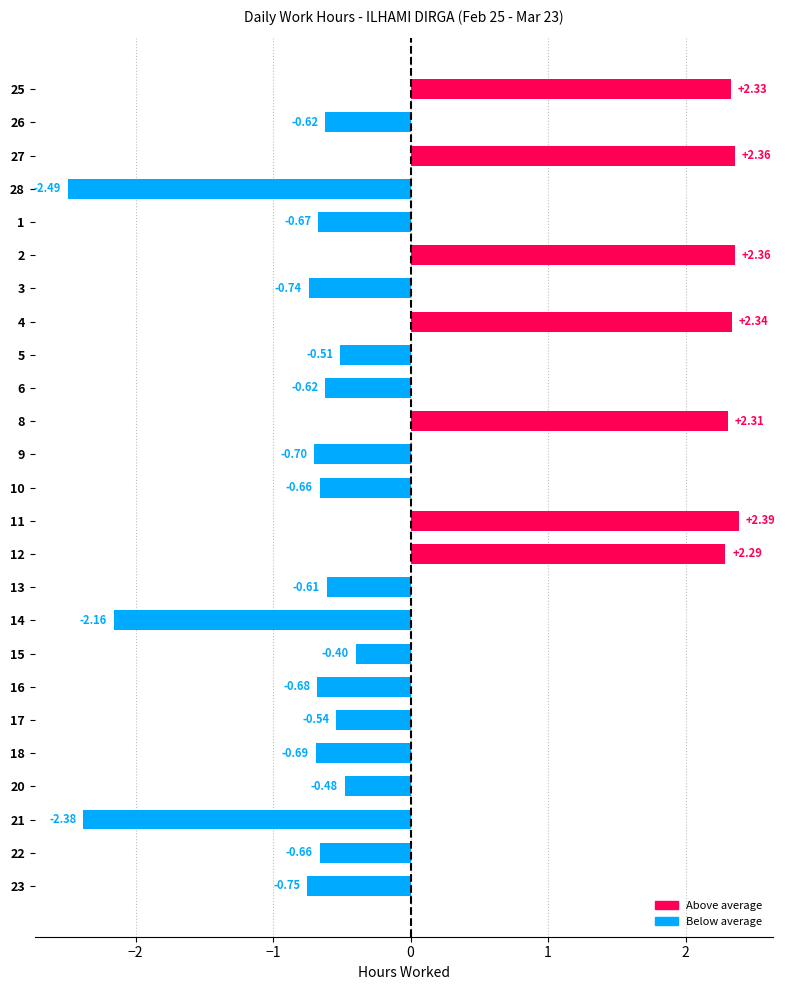

How many values are above zero?

7